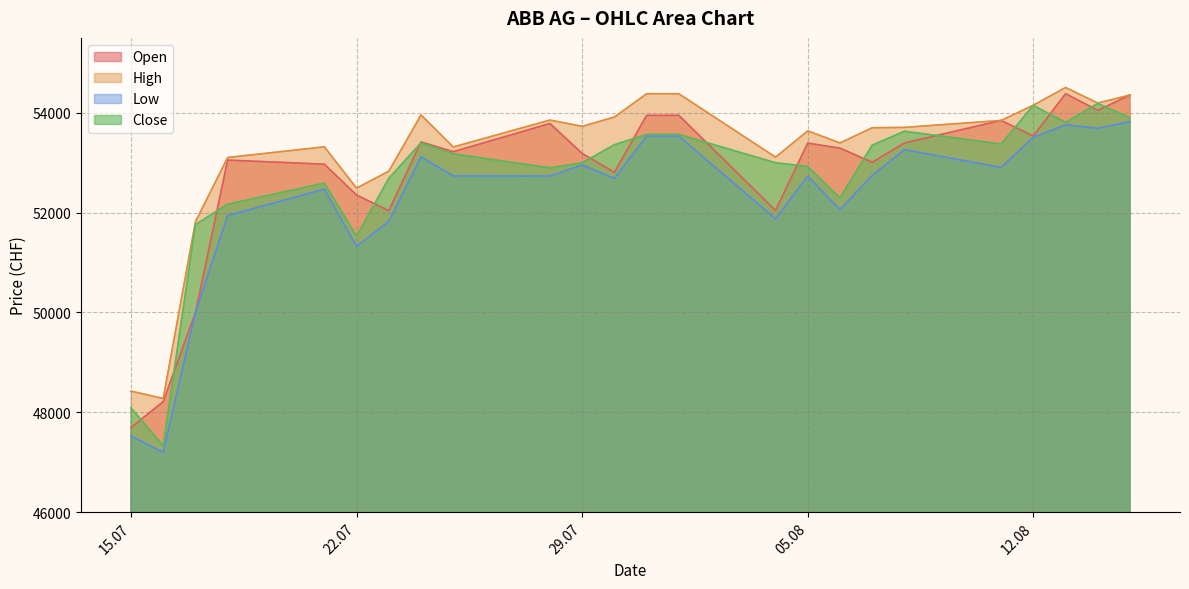

What is the label of the 5th point from the left?

21.07.2025